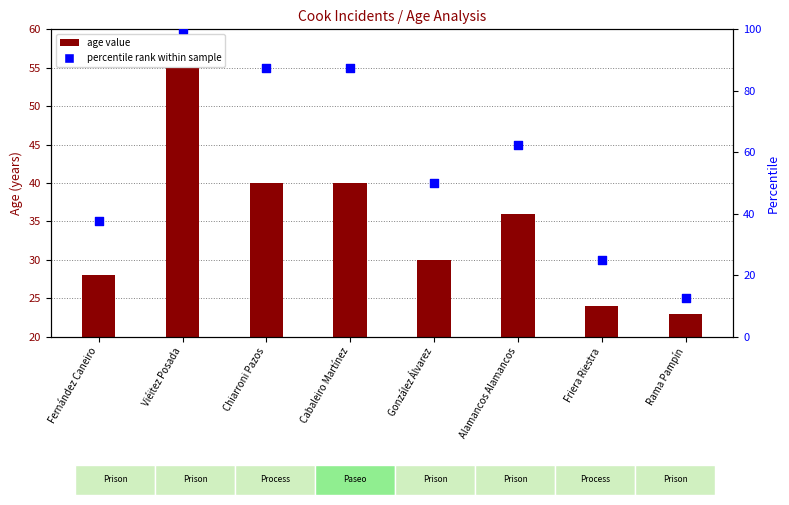

At which category is the sum across all series the highest?

Viéitez Posada